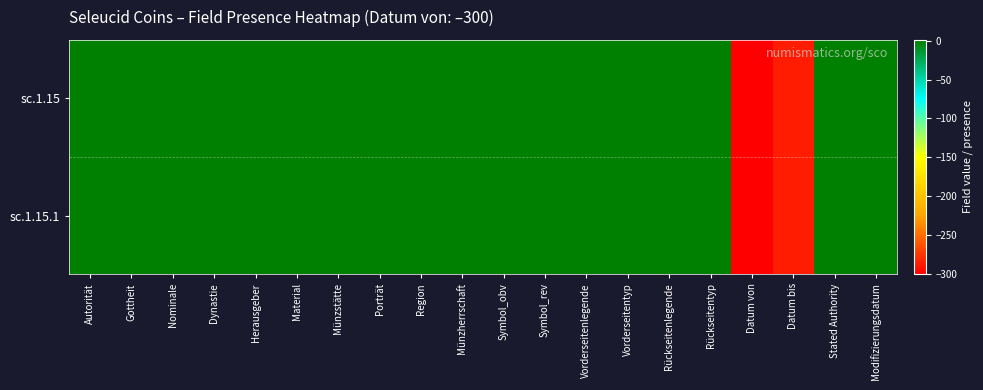

Which series has the largest range (max minus min)?

sc.1.15